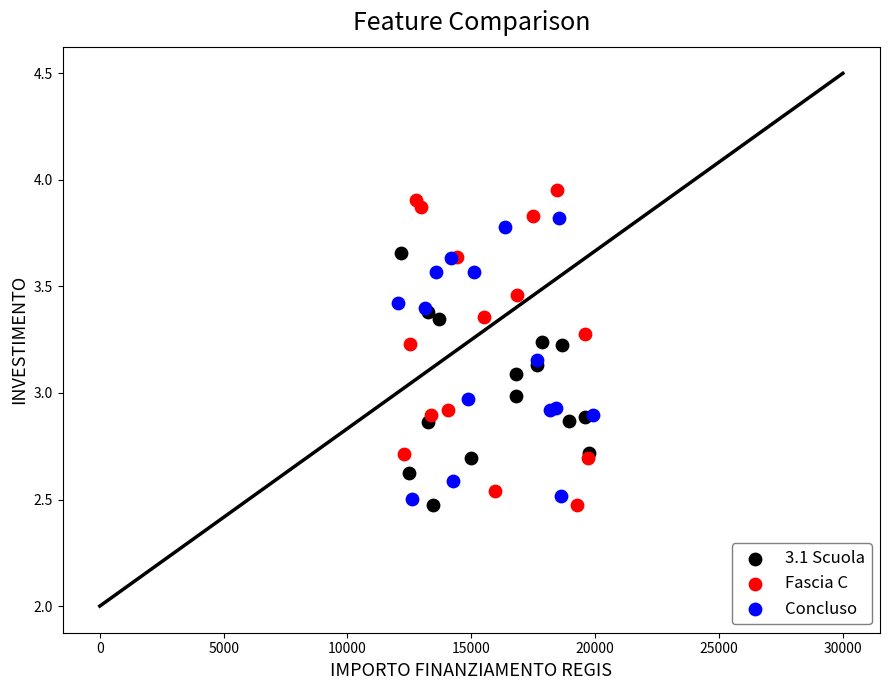

What are all the series names shown in the legend?

3.1 Scuola, Fascia C, Concluso